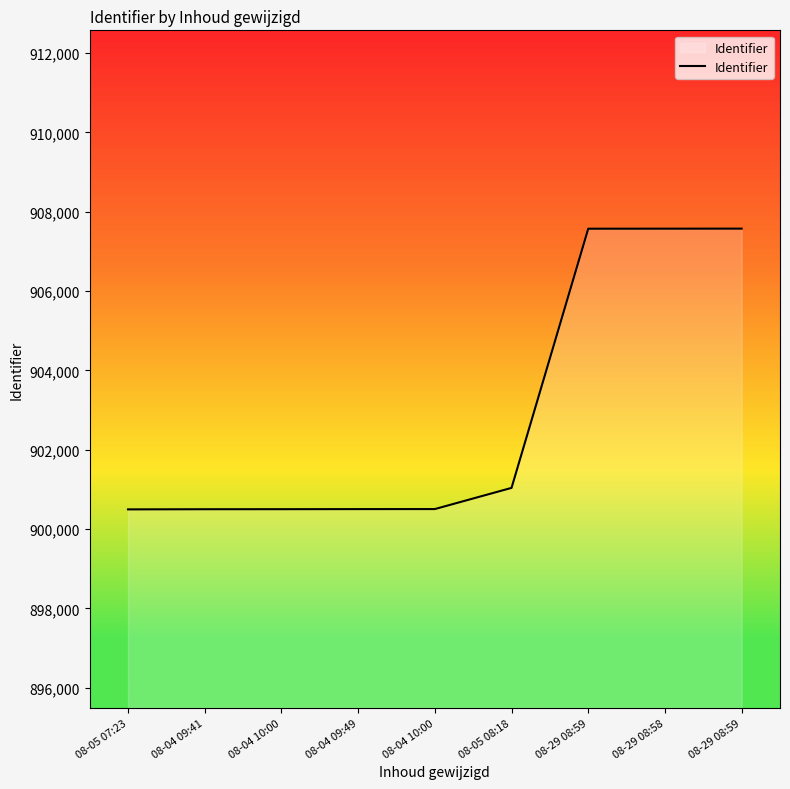

Does the chart have visible grid lines?

No